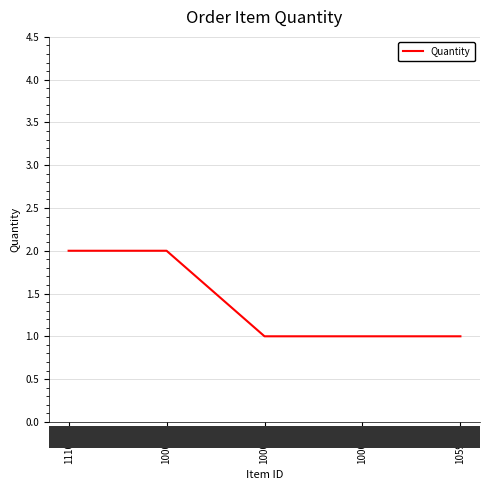

True or false: the data shows 1 at 100007.

True